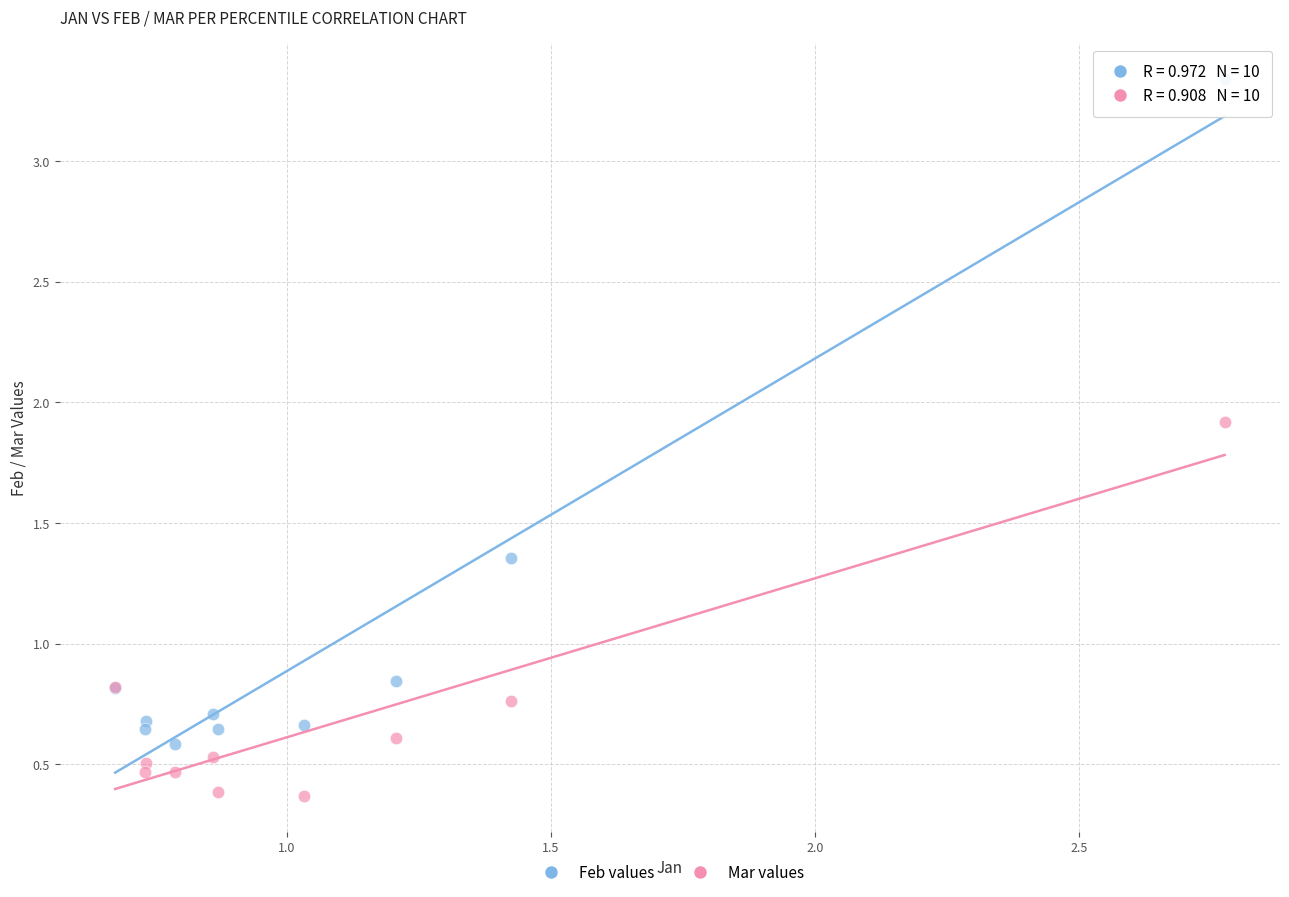

Which series contains the lowest Y value?

Mar values